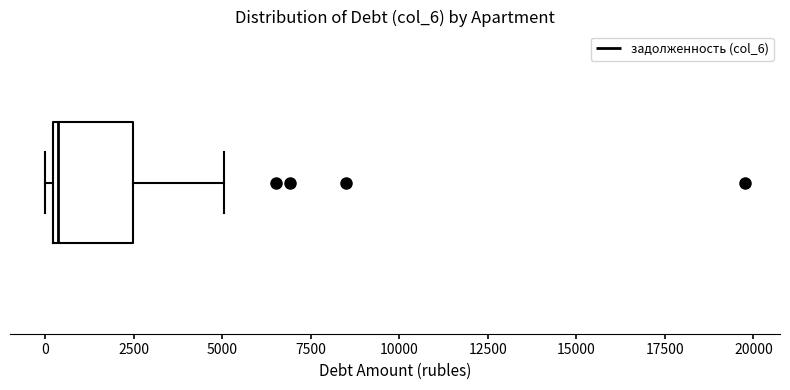

Read this box plot against the x-axis: the position of the median line, the range covered by the box, and the ends of both whiskers. The values are not printed on the chart, so give them approximately, as read against the axis.

median 500, box 0 to 2500, whiskers 0 (just left of the box's left edge) to 5000